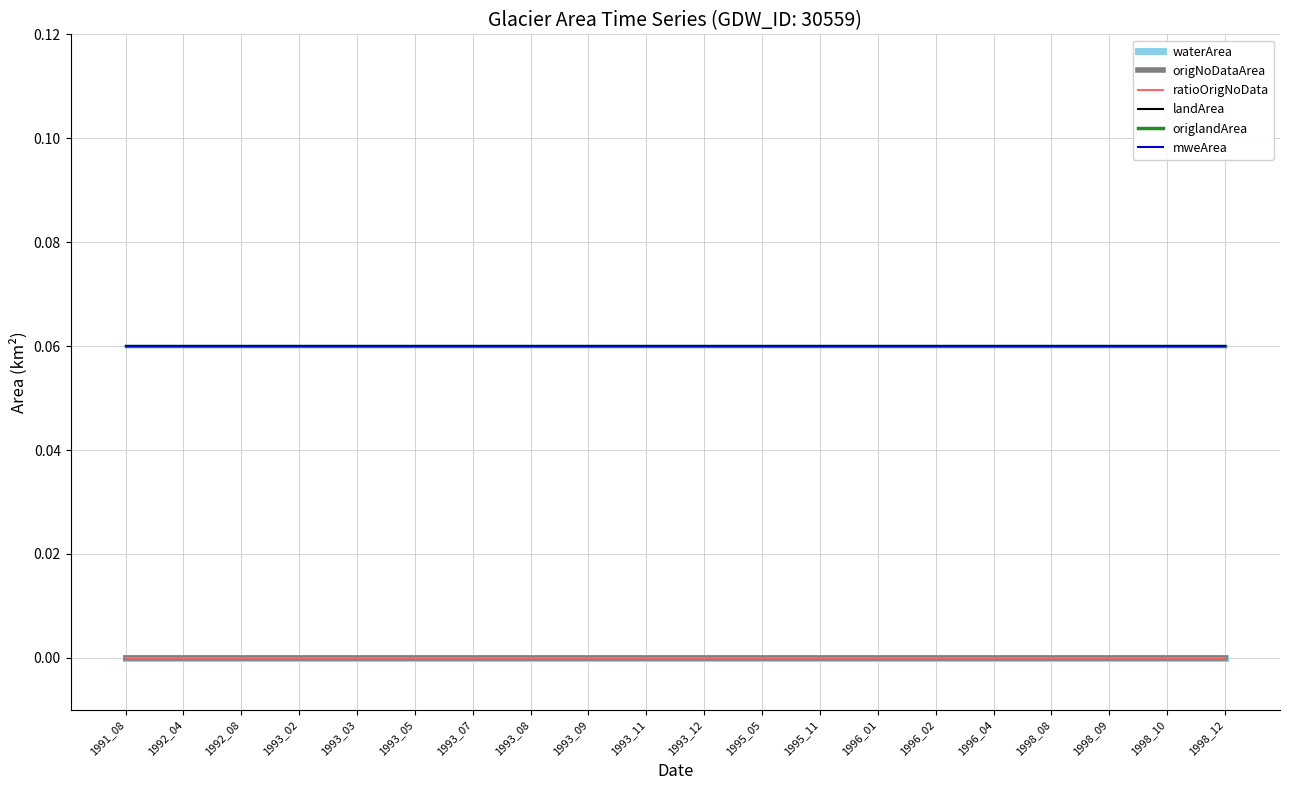

At which category is the sum across all series the highest?

1991_08